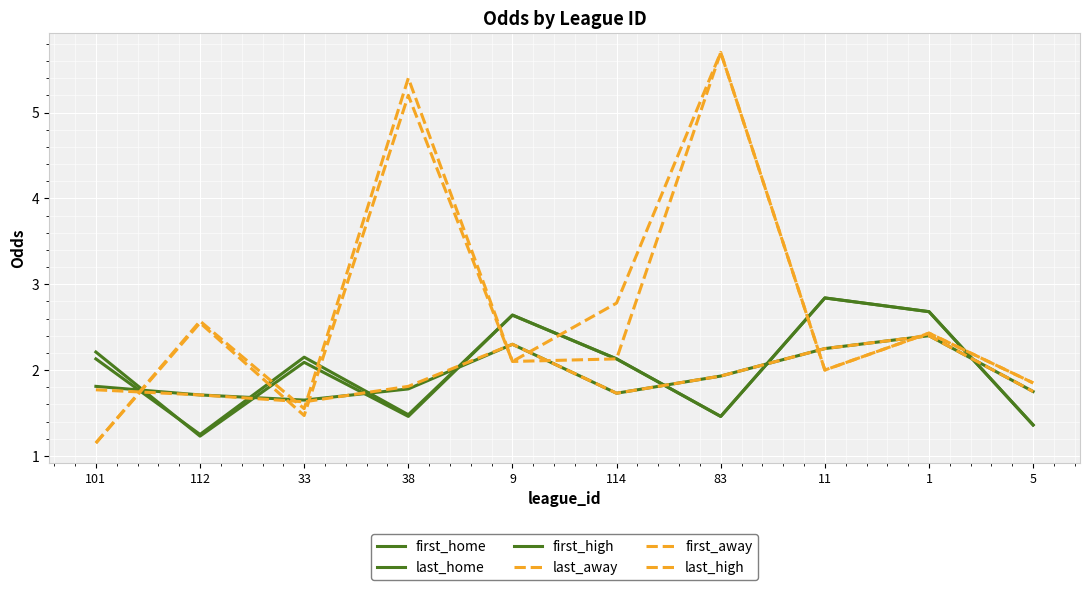

Where is the first local minimum for last_home?

112